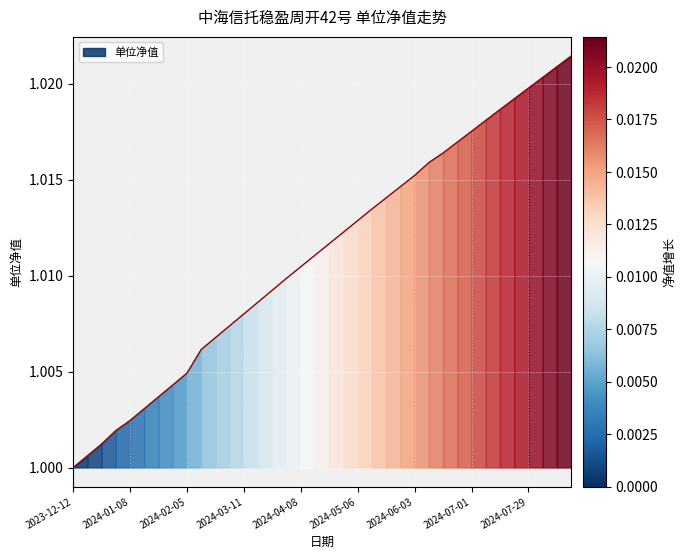

How many distinct data groups are displayed?

1